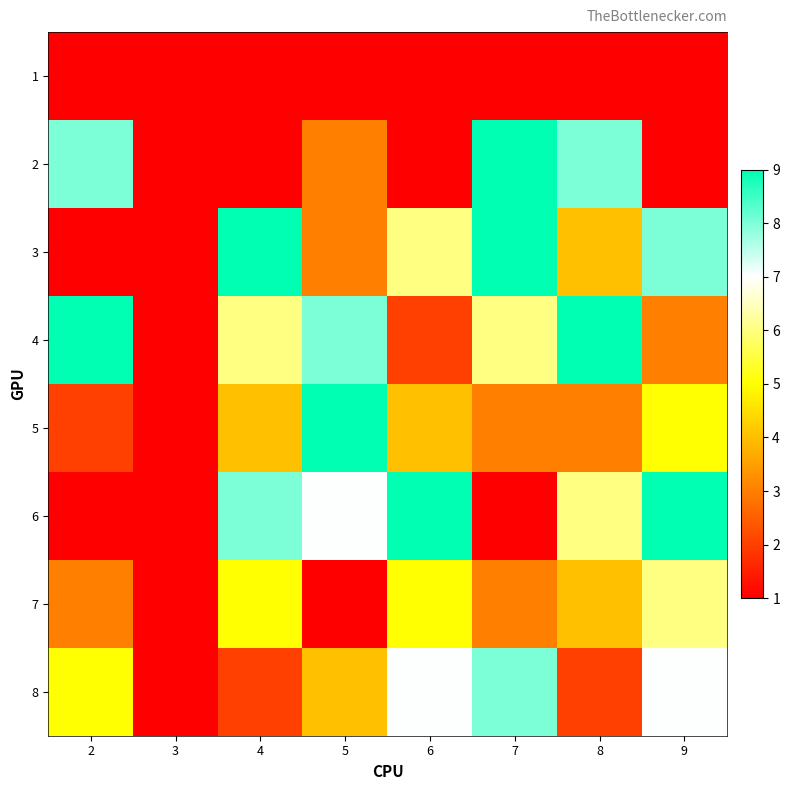

What is the maximum value shown in the chart?

9